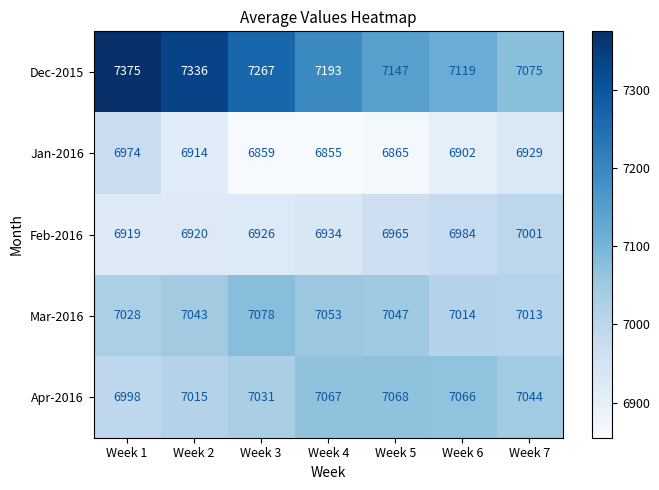

Is it true that Apr-2016 equals 4296 at Week 2?

False